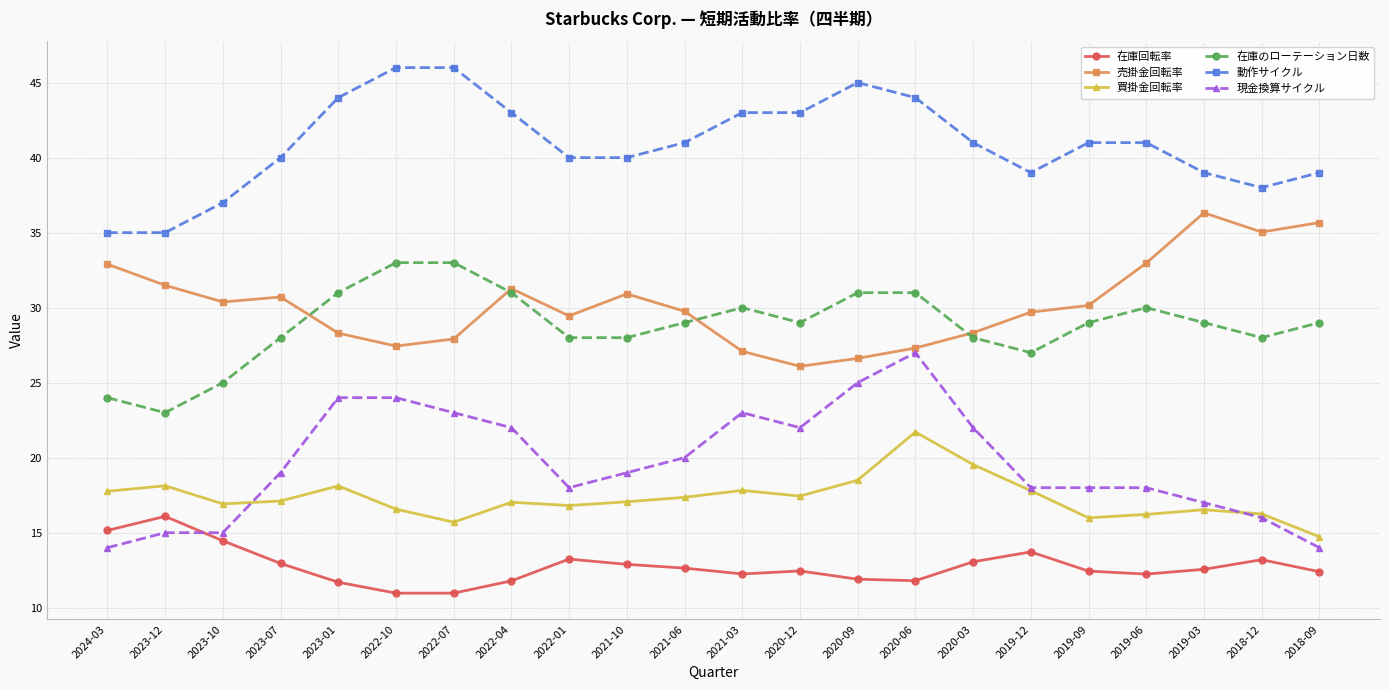

In 売掛金回転率, how many points are lower than both neighbors (excluding endpoints)?

5